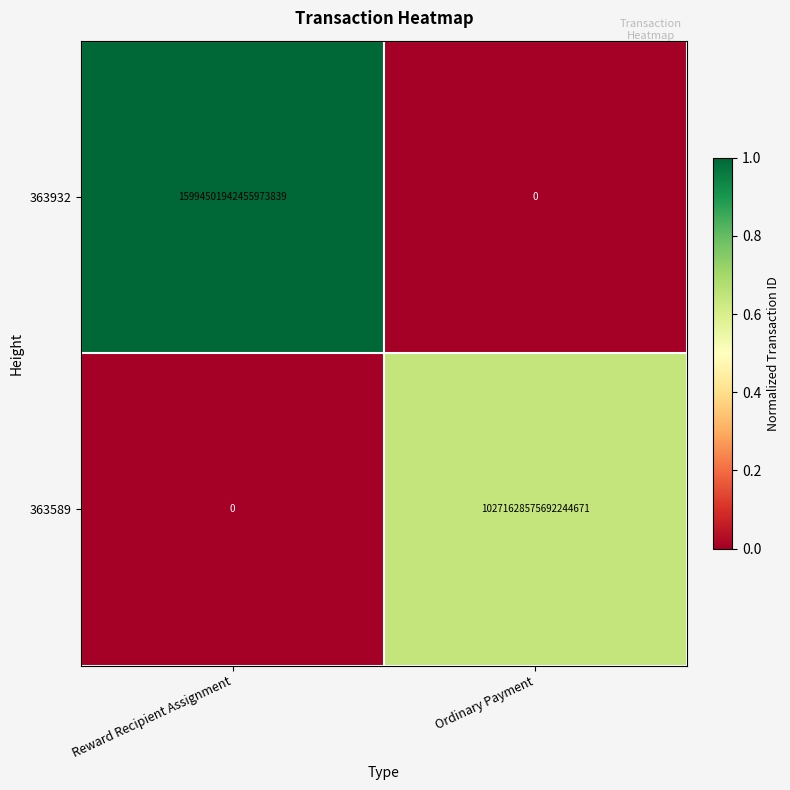

Which series has the widest spread of values?

363932